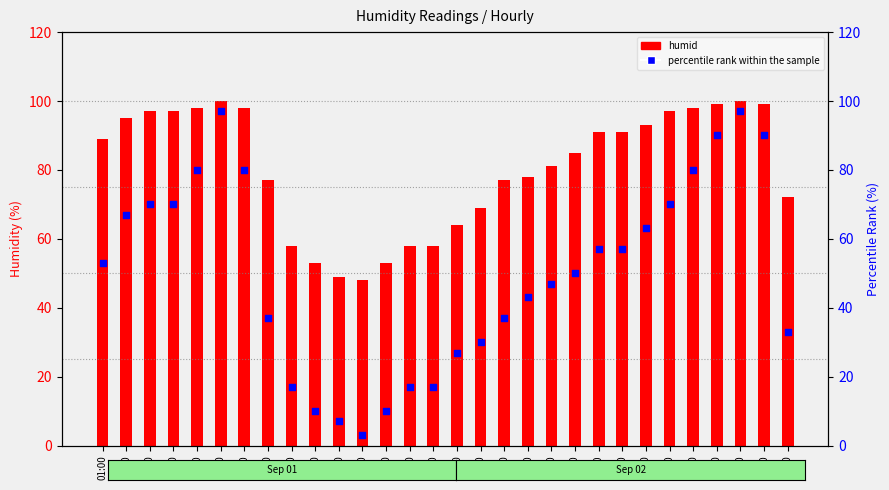

What are all the series names shown in the legend?

humid, percentile rank within the sample